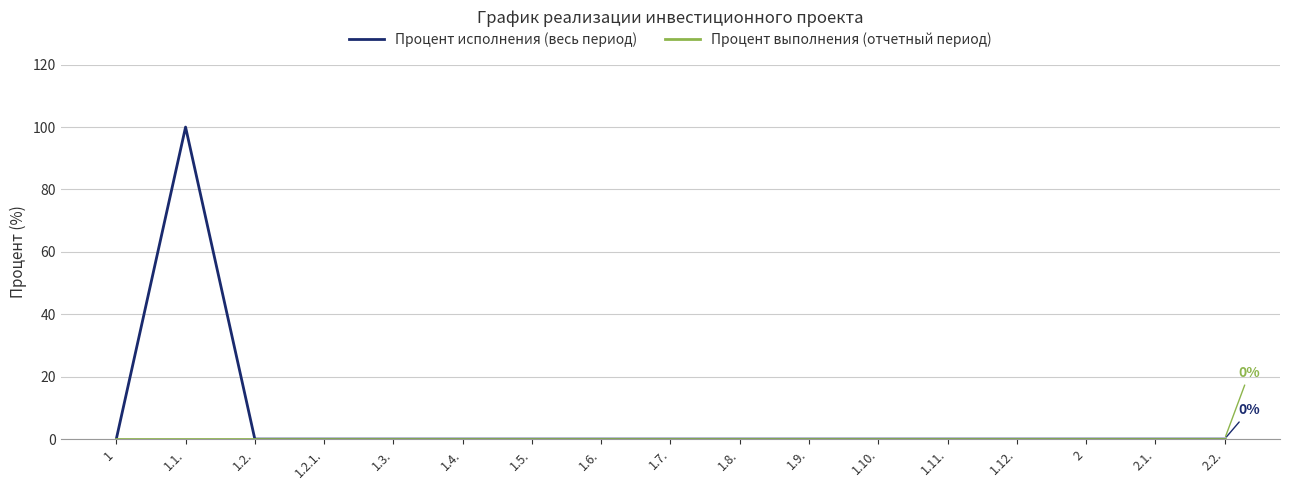

What is the sum of all Процент исполнения (весь период) values?

100